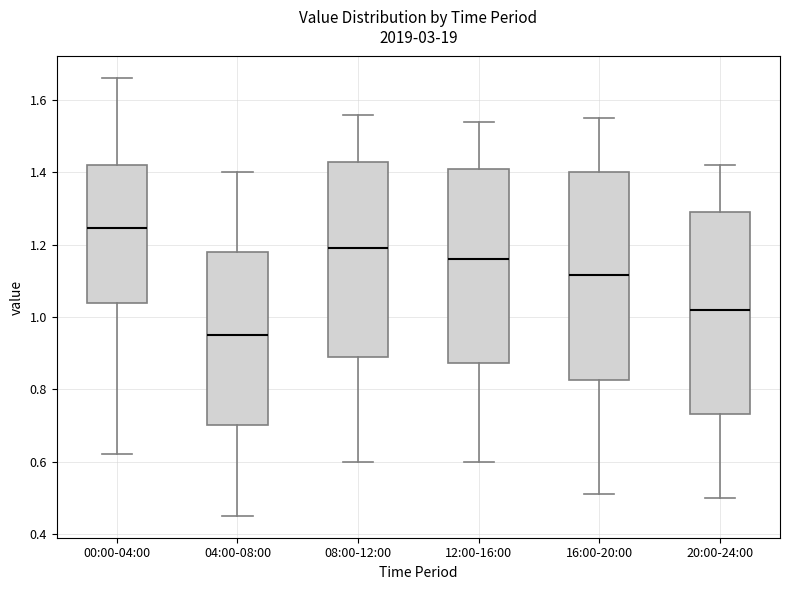

Reading left to right, read every box against the y-axis: the position of its median line, the range the box covers, and the ends of its whiskers. The values are not printed on the chart, so give them approximately, as read against the axis.

00:00-04:00: median 1.24, box 1.04 to 1.42, whiskers 0.62 to 1.66
04:00-08:00: median 0.96, box 0.70 to 1.18, whiskers 0.46 to 1.40
08:00-12:00: median 1.20, box 0.90 to 1.44, whiskers 0.60 to 1.56
12:00-16:00: median 1.16, box 0.88 to 1.42, whiskers 0.60 to 1.54
16:00-20:00: median 1.12, box 0.82 to 1.40, whiskers 0.52 to 1.56
20:00-24:00: median 1.02, box 0.74 to 1.30, whiskers 0.50 to 1.42